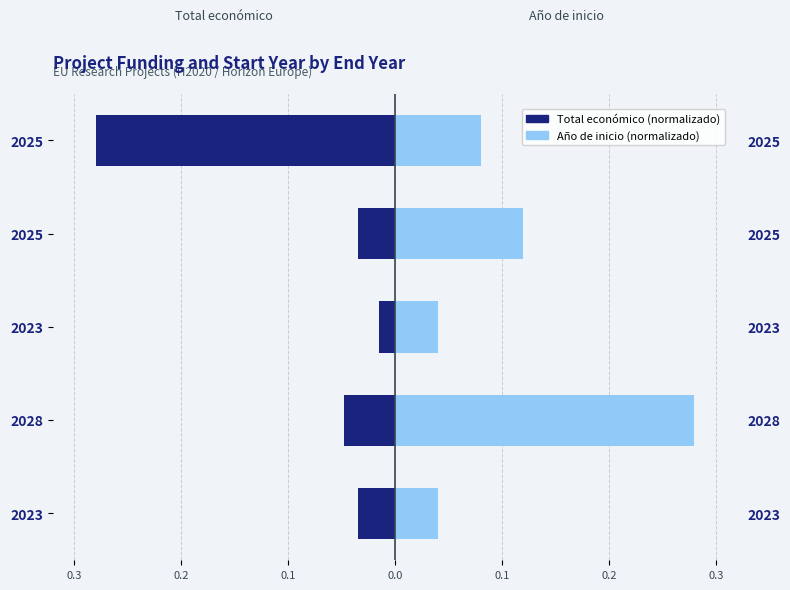

Which series has the largest range (max minus min)?

Total económico (M€)